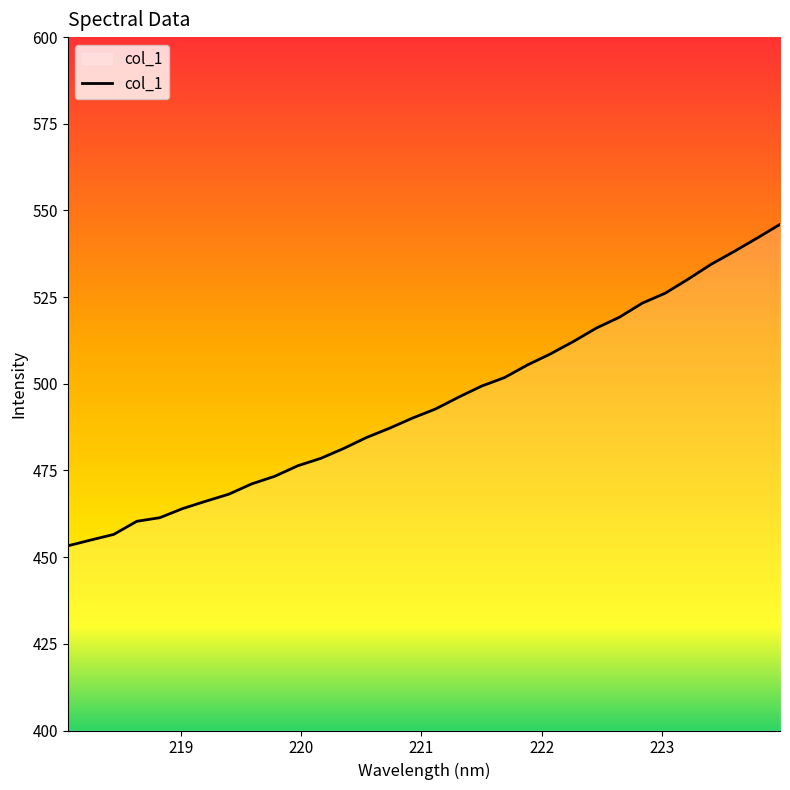

What is the difference between the second highest and second lowest values?

87.1